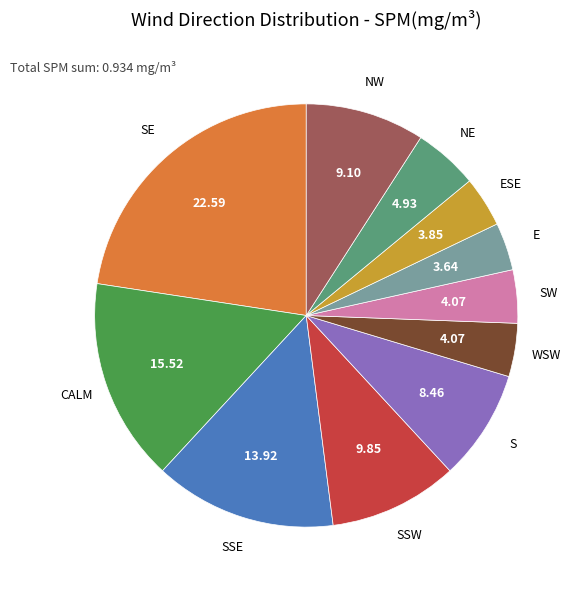

Does any single category account for the majority?

No